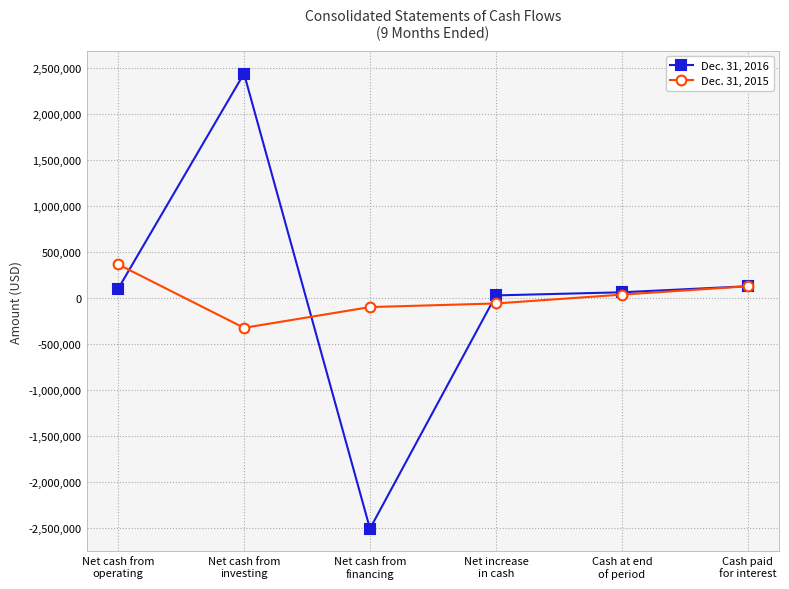

Which series has the largest range (max minus min)?

Dec. 31, 2016